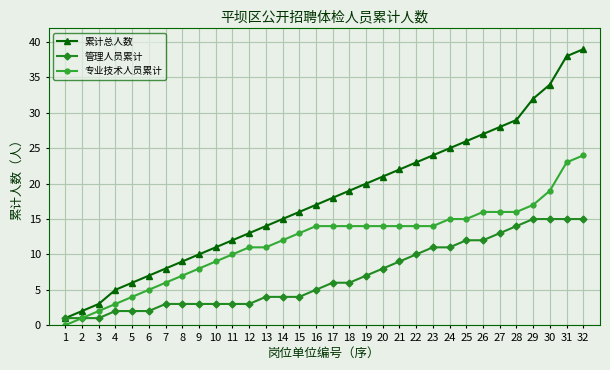

How many positive values does the 专业技术人员累计 series have?

31